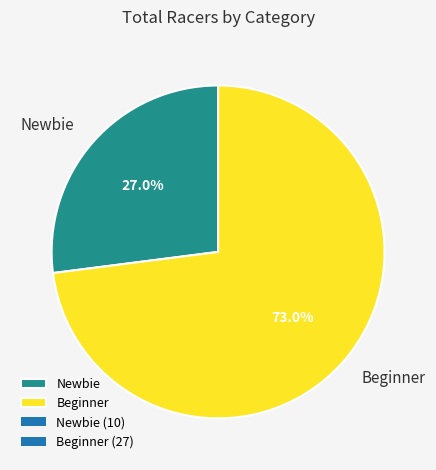

What is the largest slice in the pie chart?

Beginner